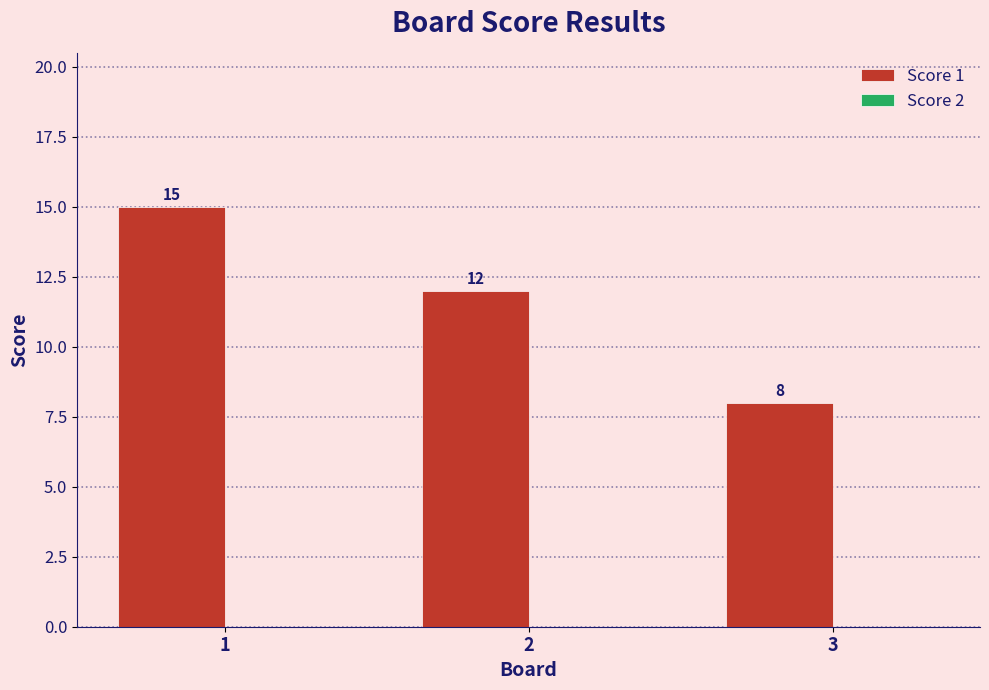

Reading left to right, extract all data points from this chart.

1=15	2=12	3=8